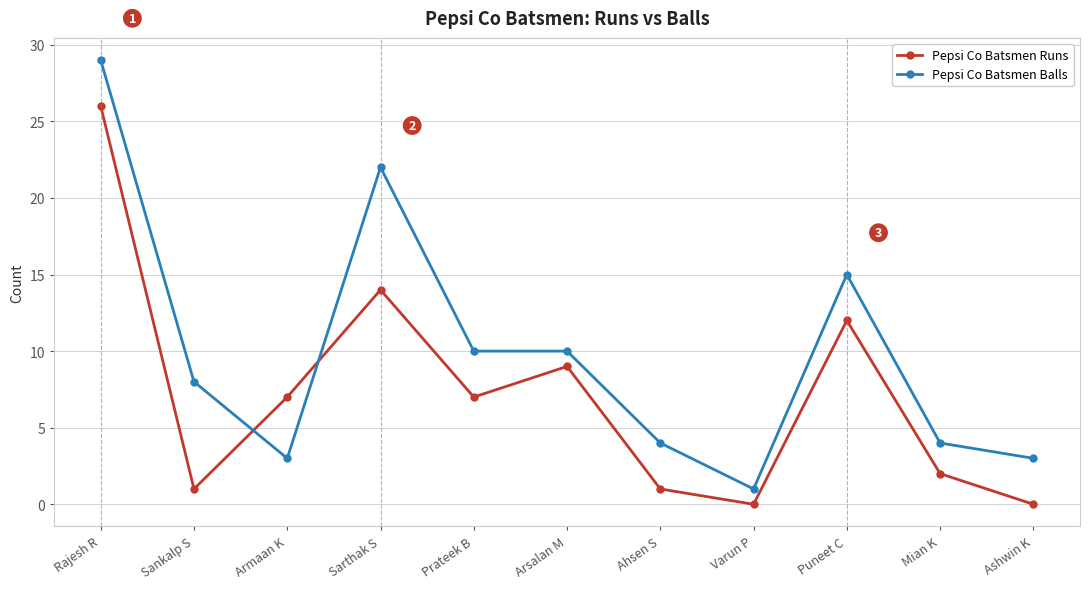

Where is the first local minimum for Pepsi Co Batsmen Runs?

Sankalp S